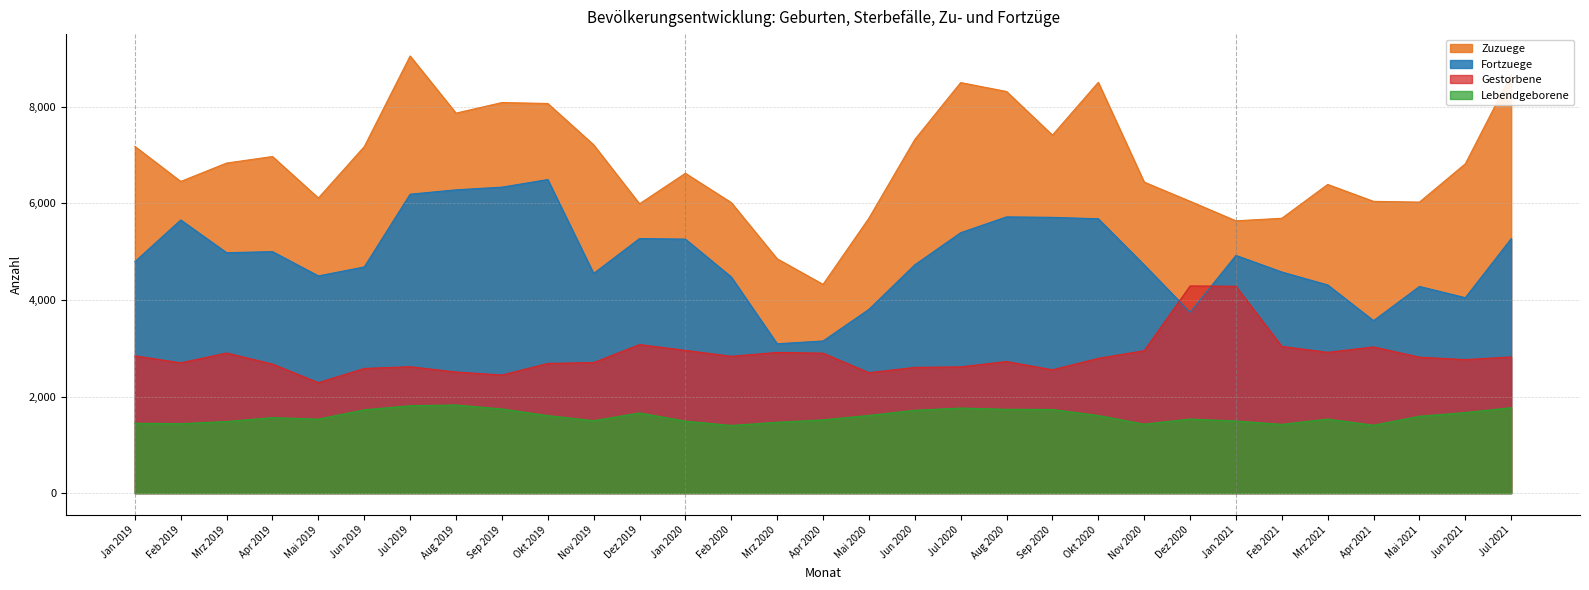

What is the difference between the maximum and minimum values in the Zuzuege series?

4731